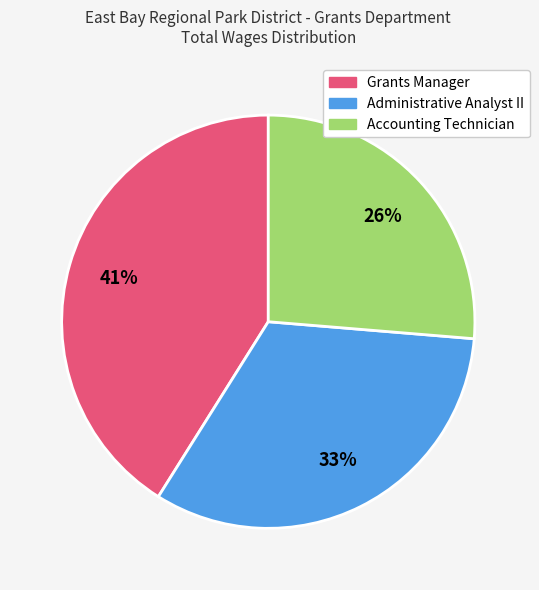

Is the sum of Grants Manager and Administrative Analyst II greater than half?

Yes